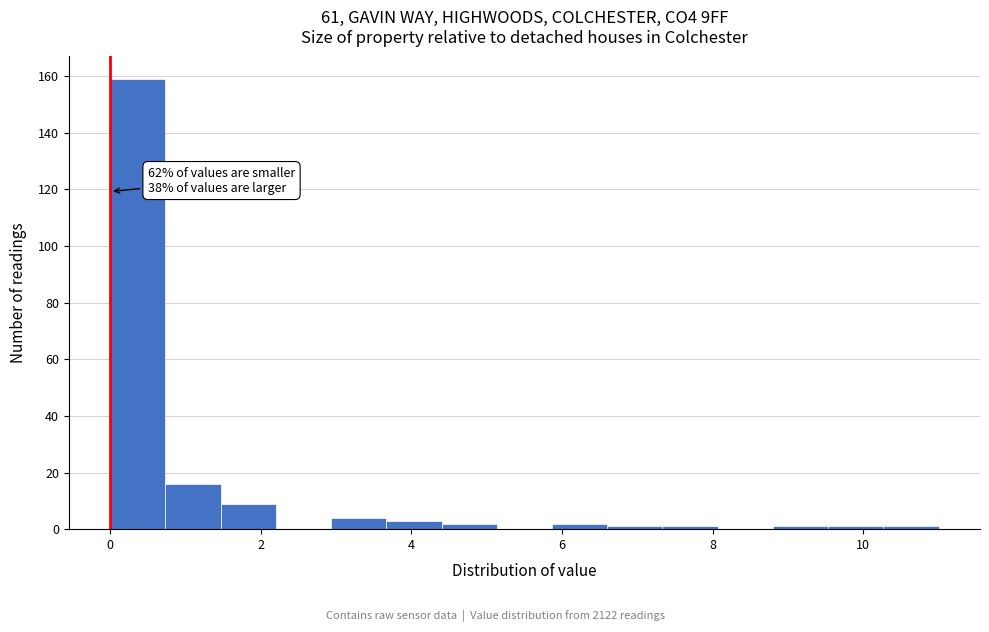

Read against the x-axis, roughly where is the centre of the tallest bar?

0.4